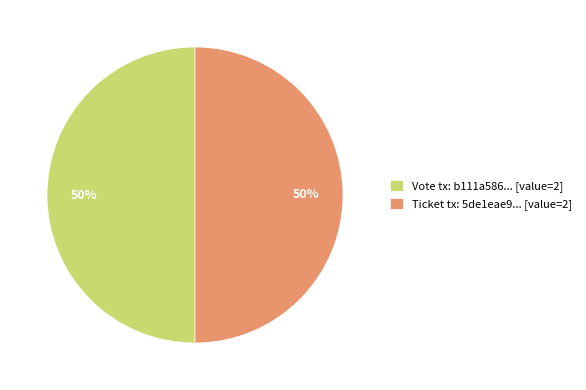

What is the ratio of the value at Vote tx: b111a586... [value=2] to the value at Ticket tx: 5de1eae9... [value=2]?

1.0